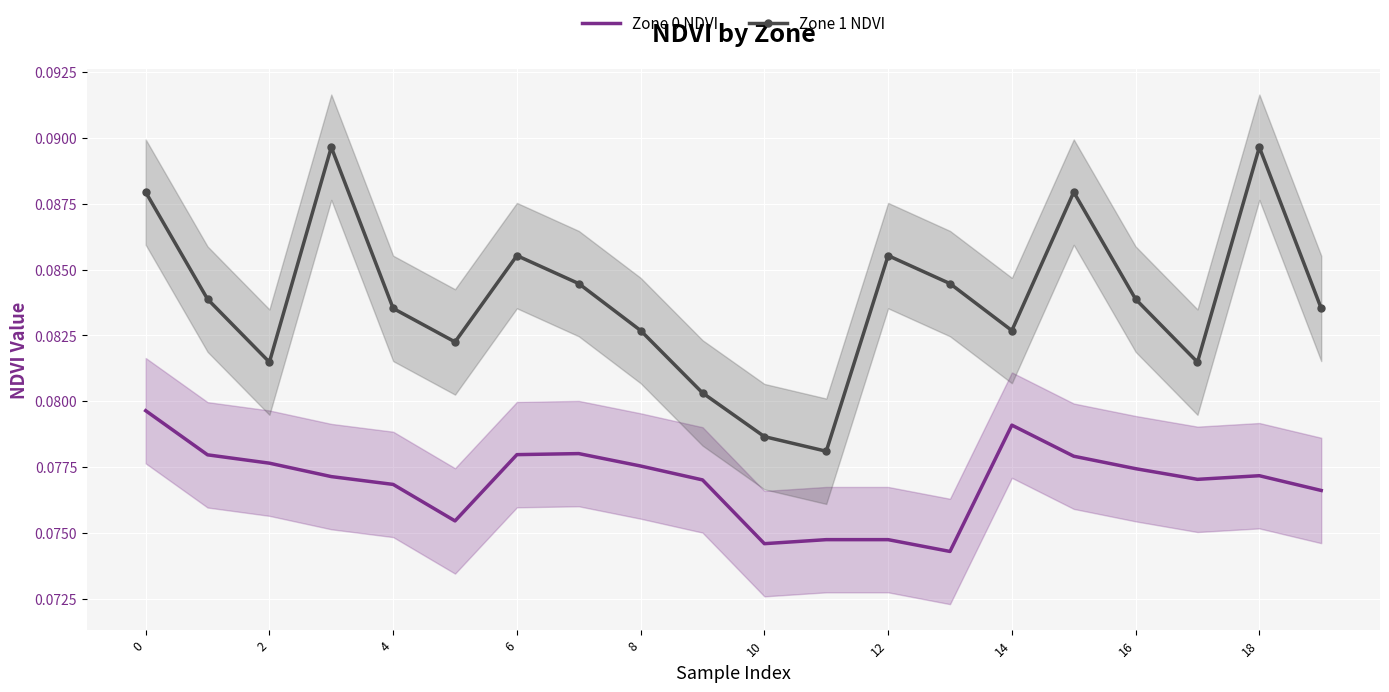

Count the Zone 1 NDVI values in the range 0 to 1.

20